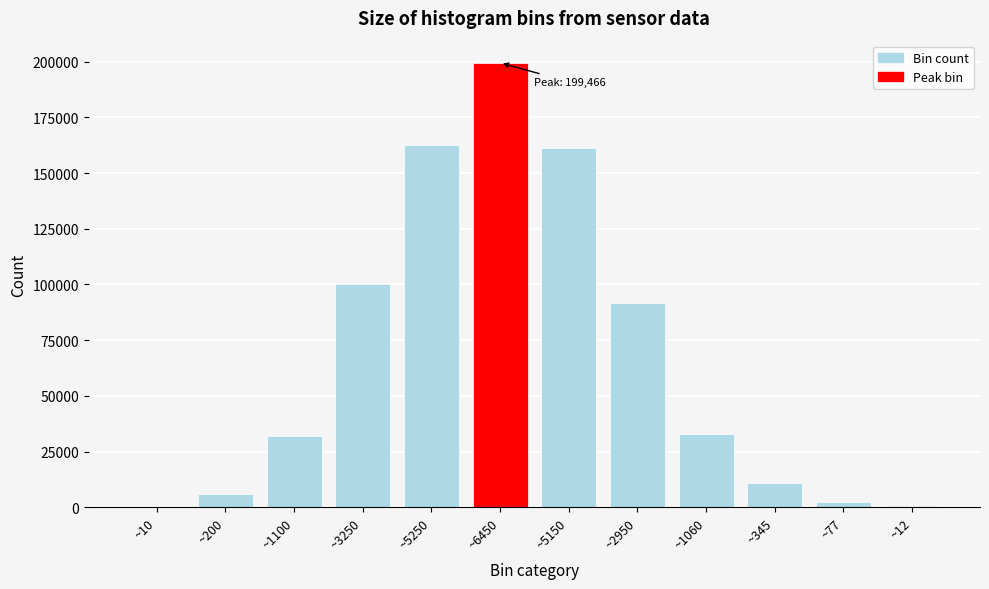

Approximately how many times larger is the value at ~5250 compared to ~345?

15.2